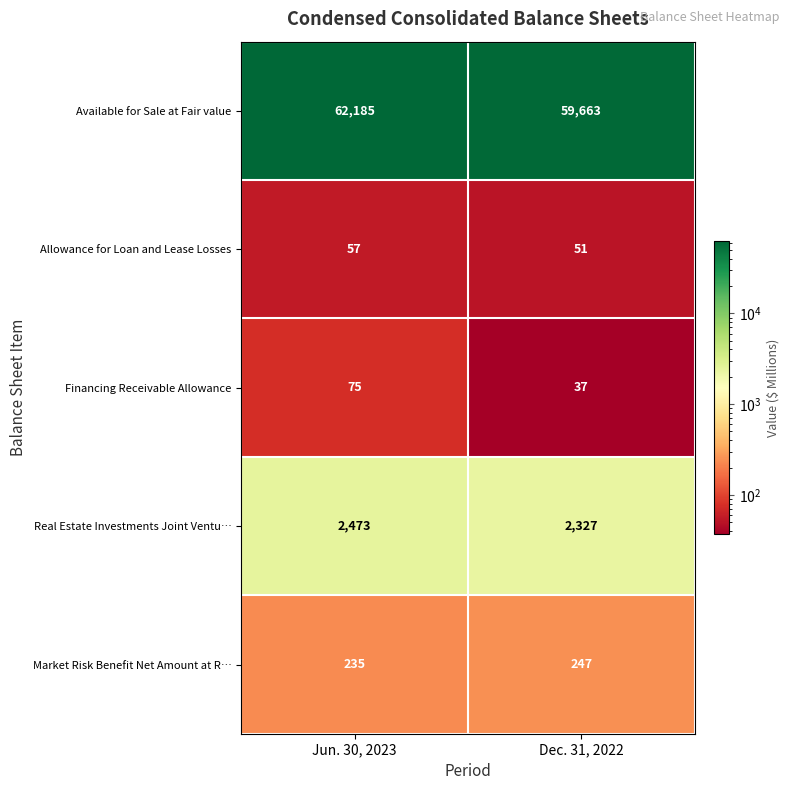

Is the value of Market Risk Benefit Net Amount at R… at Jun. 30, 2023 greater than the value of Available for Sale at Fair value at Dec. 31, 2022?

No